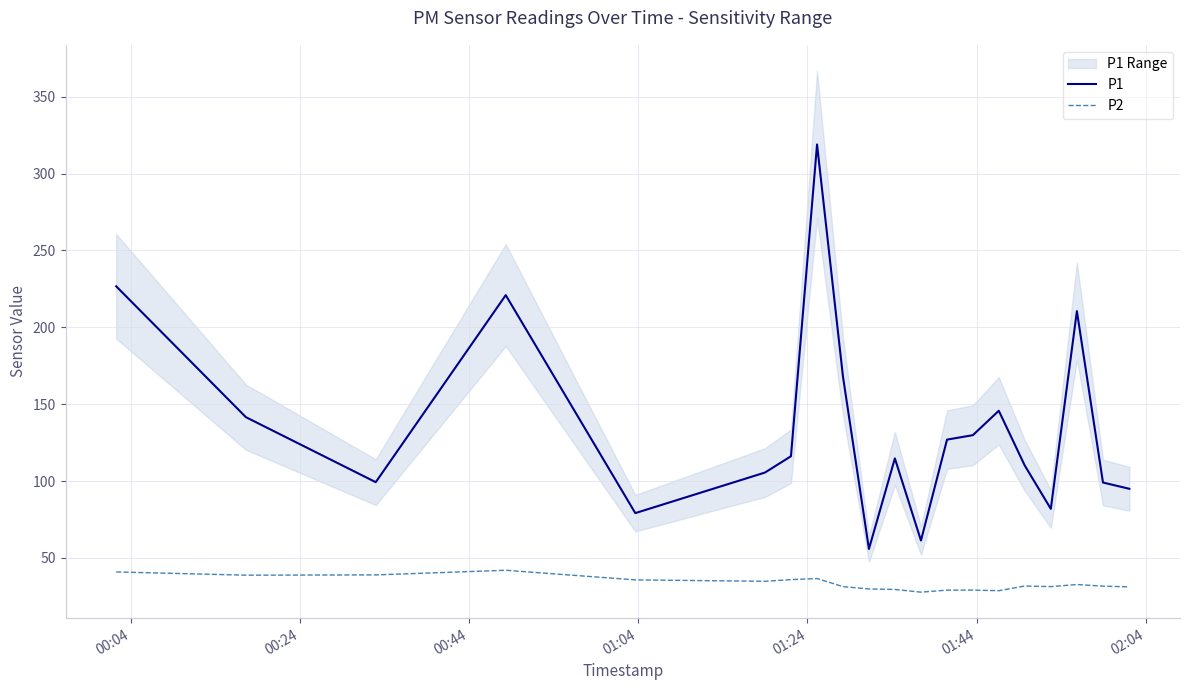

What is the lowest value of the P1 series?

55.9